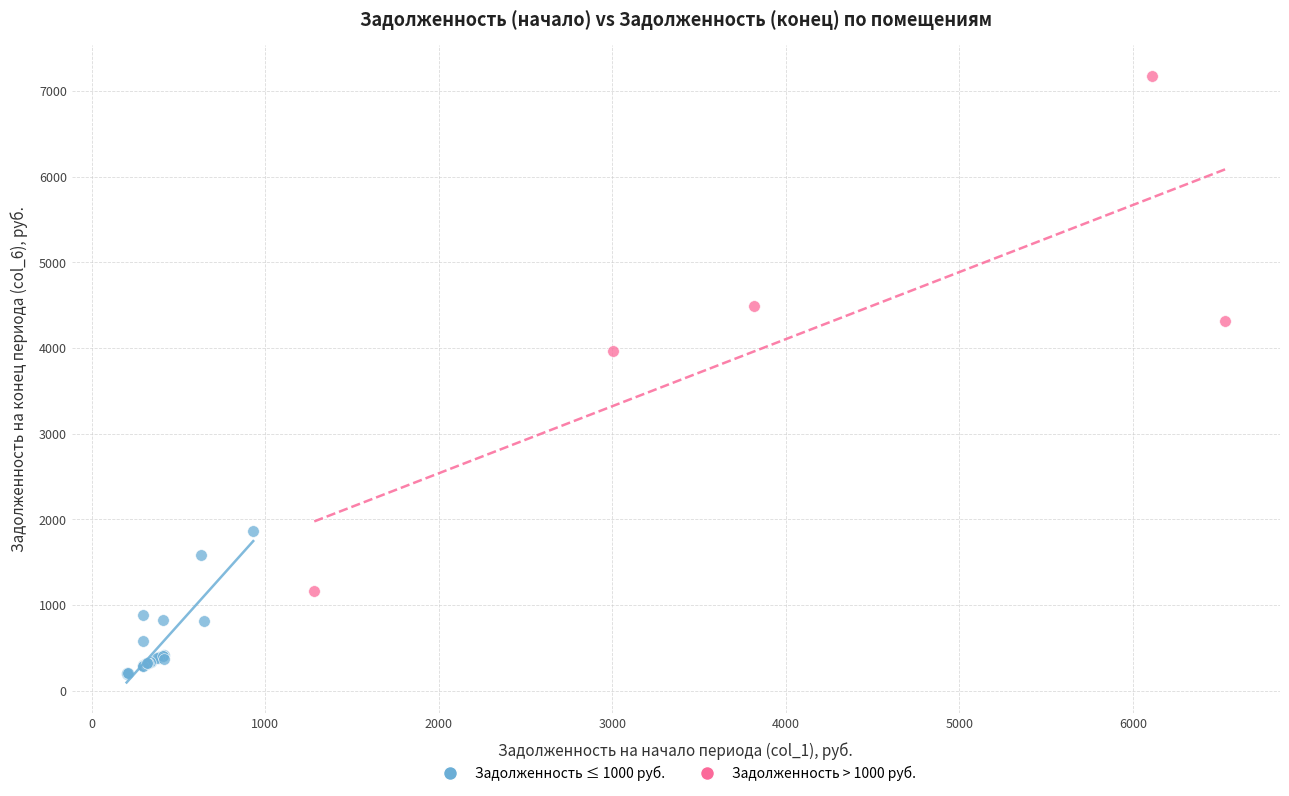

Which series reaches the maximum Y coordinate?

Задолженность > 1000 руб.